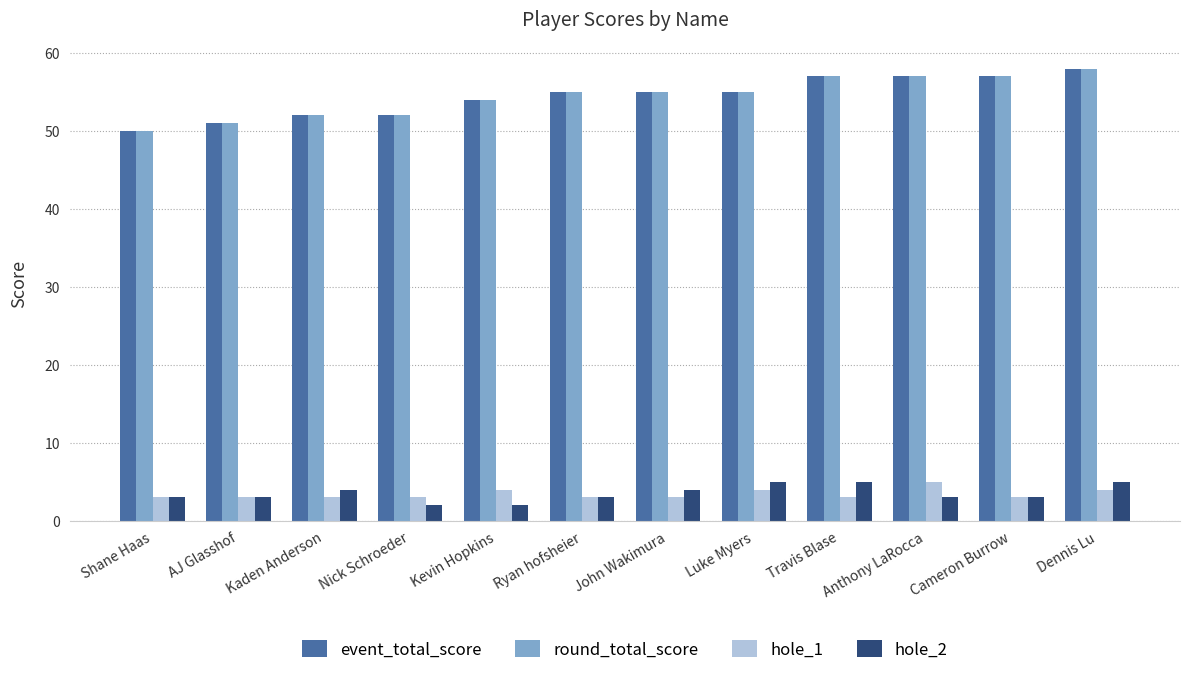

At which category does the chart reach its peak across all series?

Dennis Lu